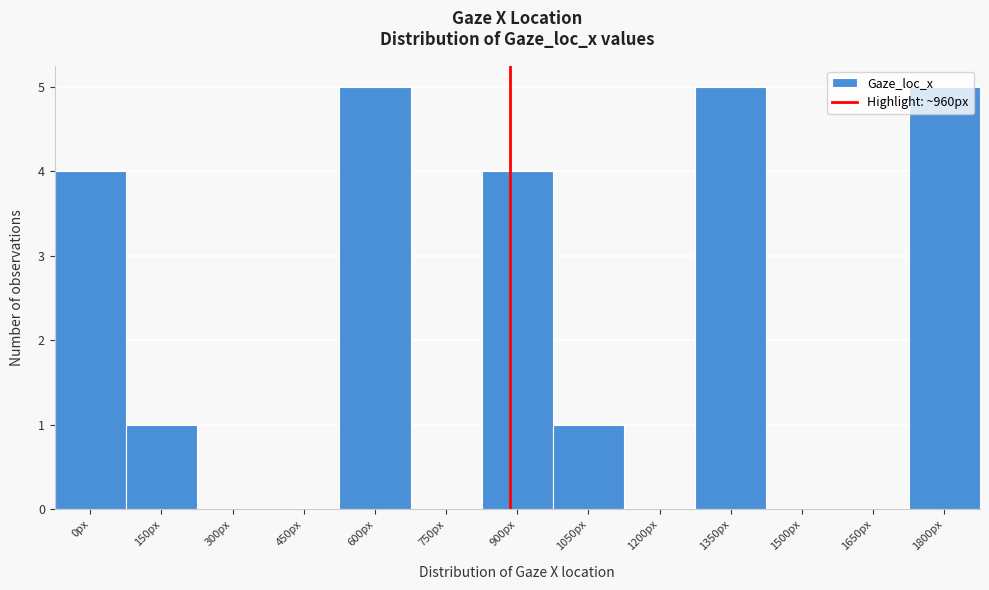

Which has a higher value, 1800px or 0px?

1800px